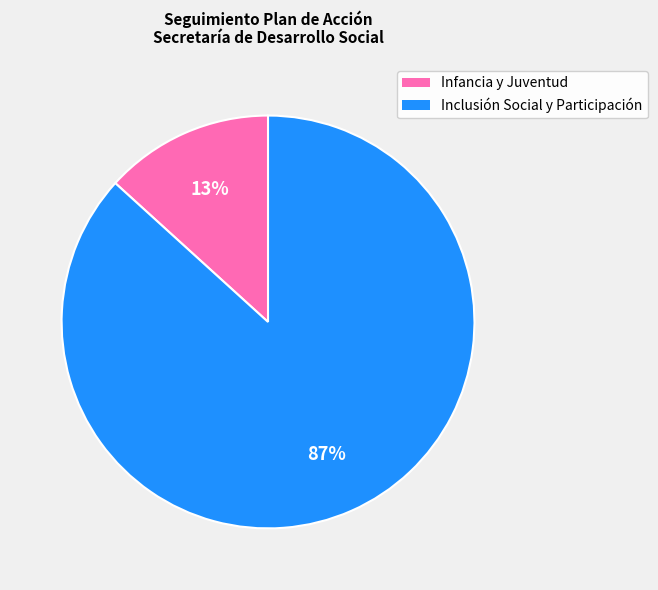

To the nearest percent, what is the average slice percentage?

50%